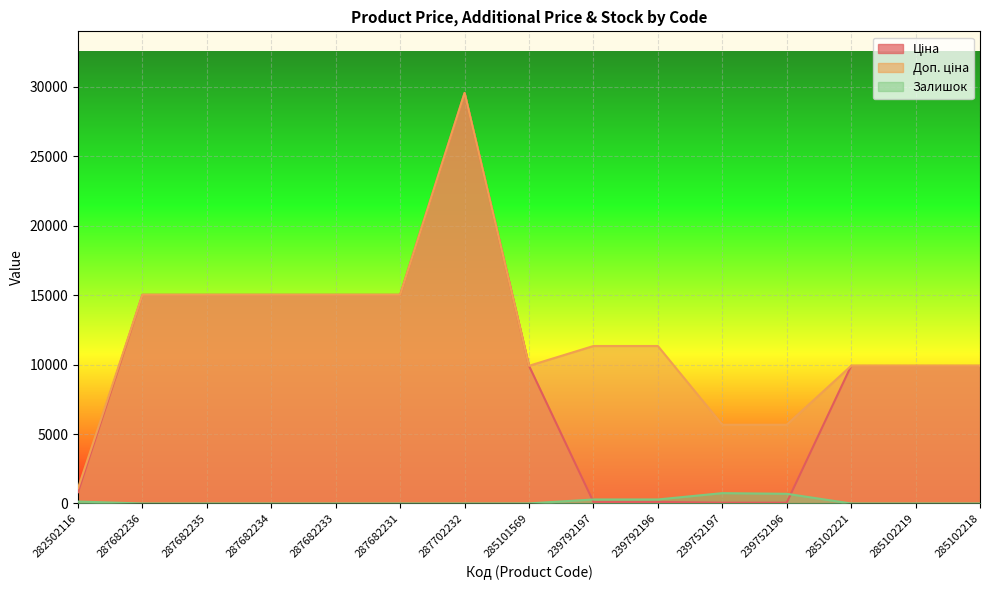

Is it true that Доп. ціна equals 9908.5 at 285102219?

True